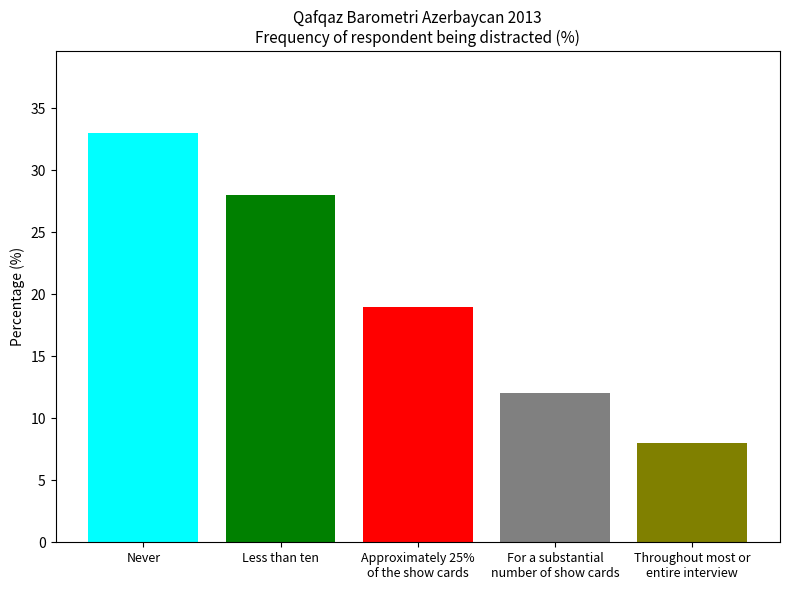

Rank the categories by value from lowest to highest.

Throughout most or
entire interview, For a substantial
number of show cards, Approximately 25%
of the show cards, Less than ten, Never